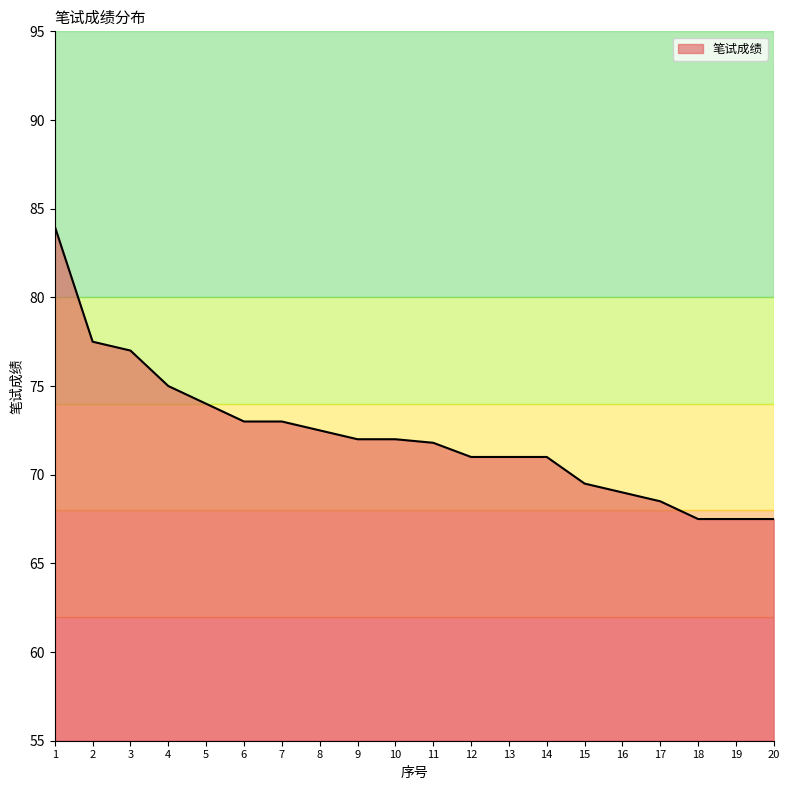

At which label is the value closest to 75?

4